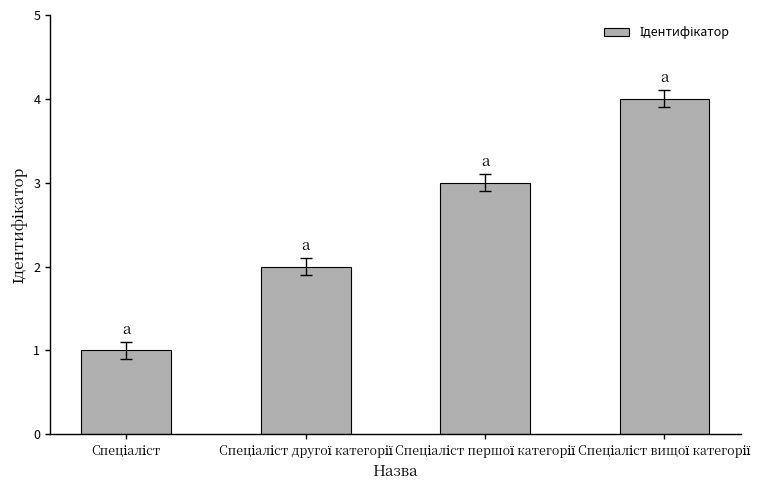

What is the sum of all values?

10